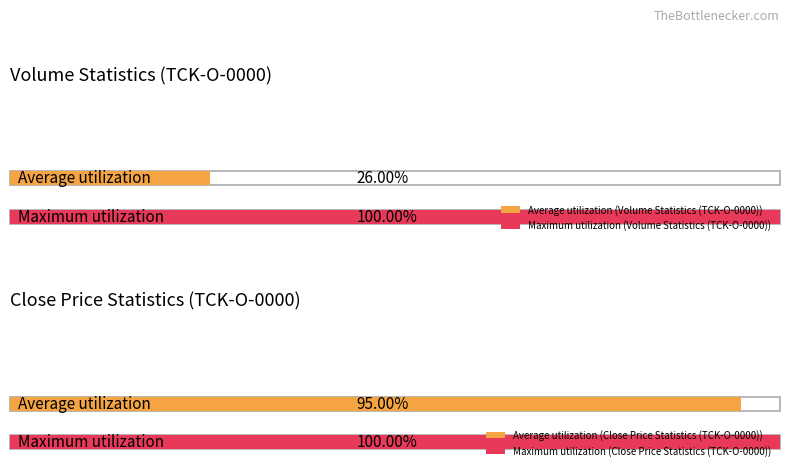

Which series has the largest total across all categories?

Close